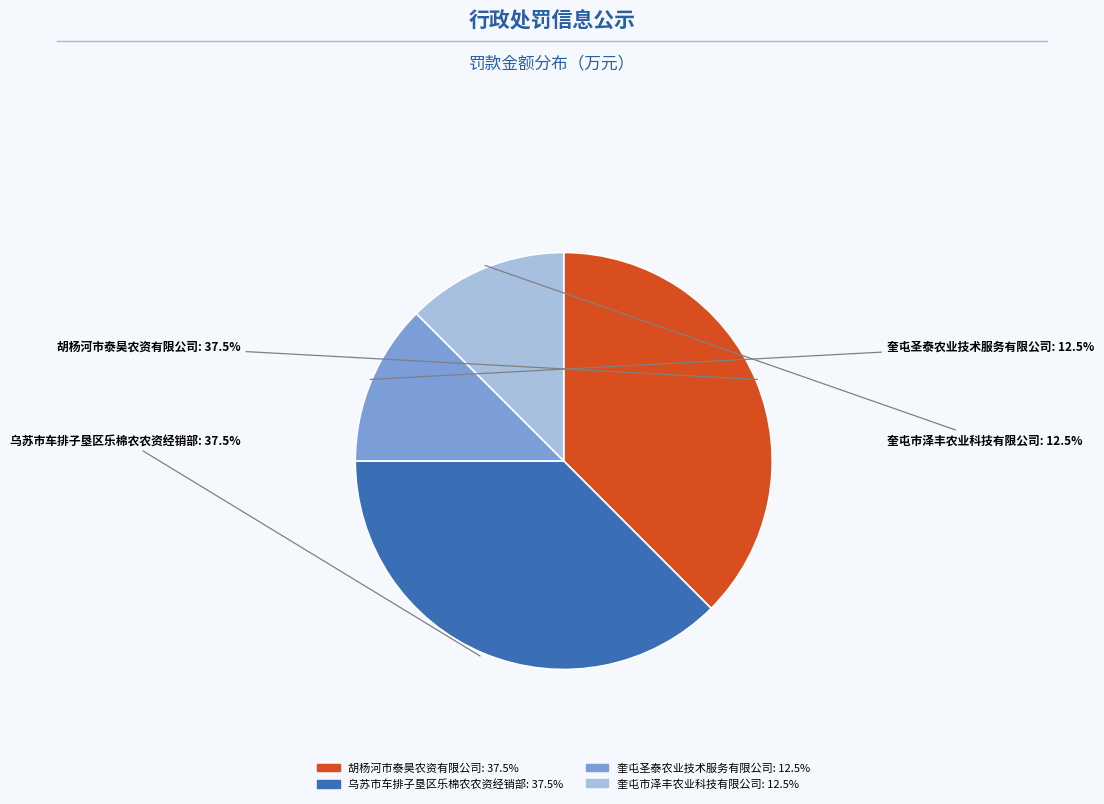

What is the total percentage of 奎屯市泽丰农业科技有限公司 and 乌苏市车排子垦区乐棉农农资经销部?

50.0%